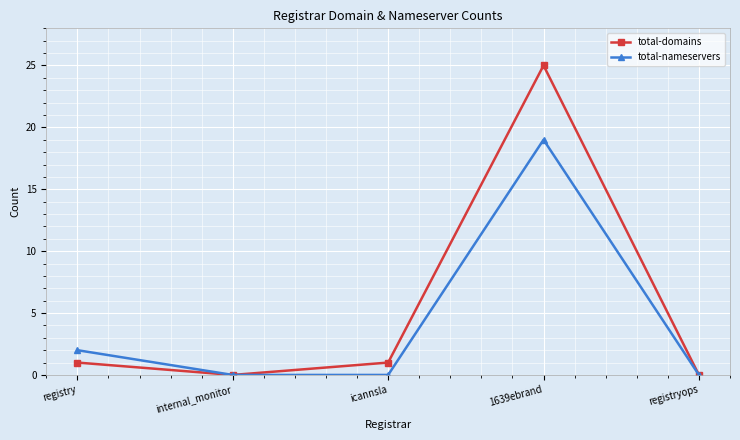

Rank the series by their average value, from highest to lowest.

total-domains, total-nameservers